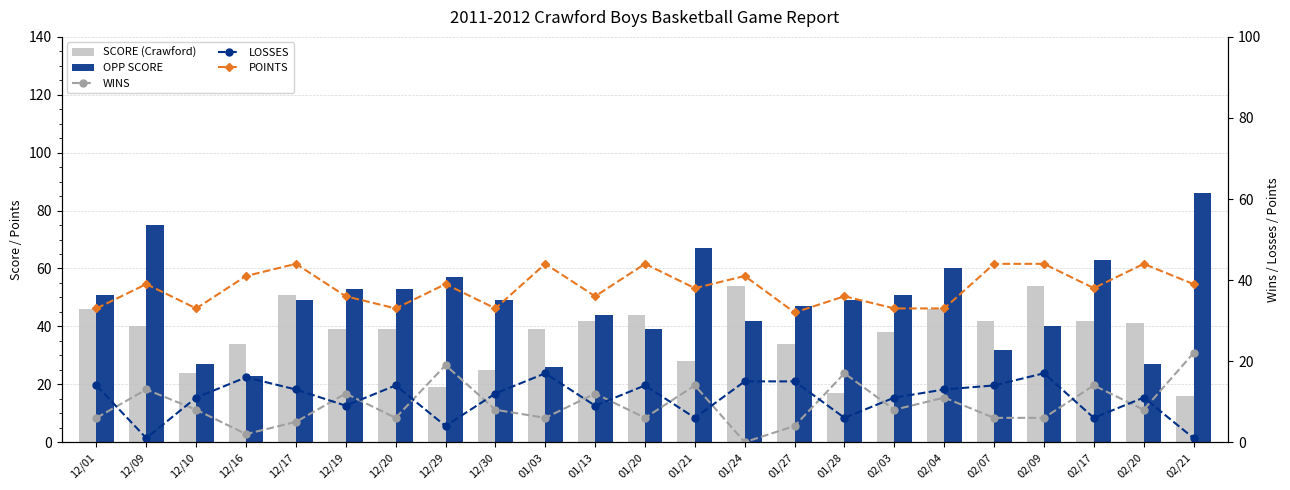

What is the label of the 2nd bar from the left?

12/09